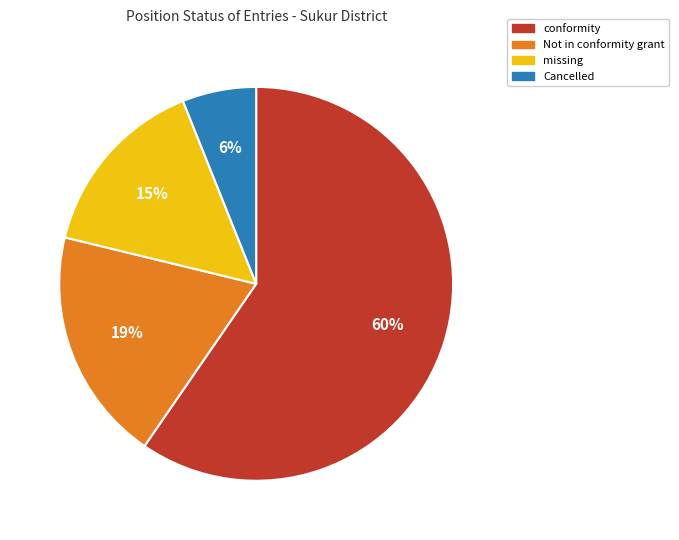

Which has a higher value, Cancelled or missing?

missing